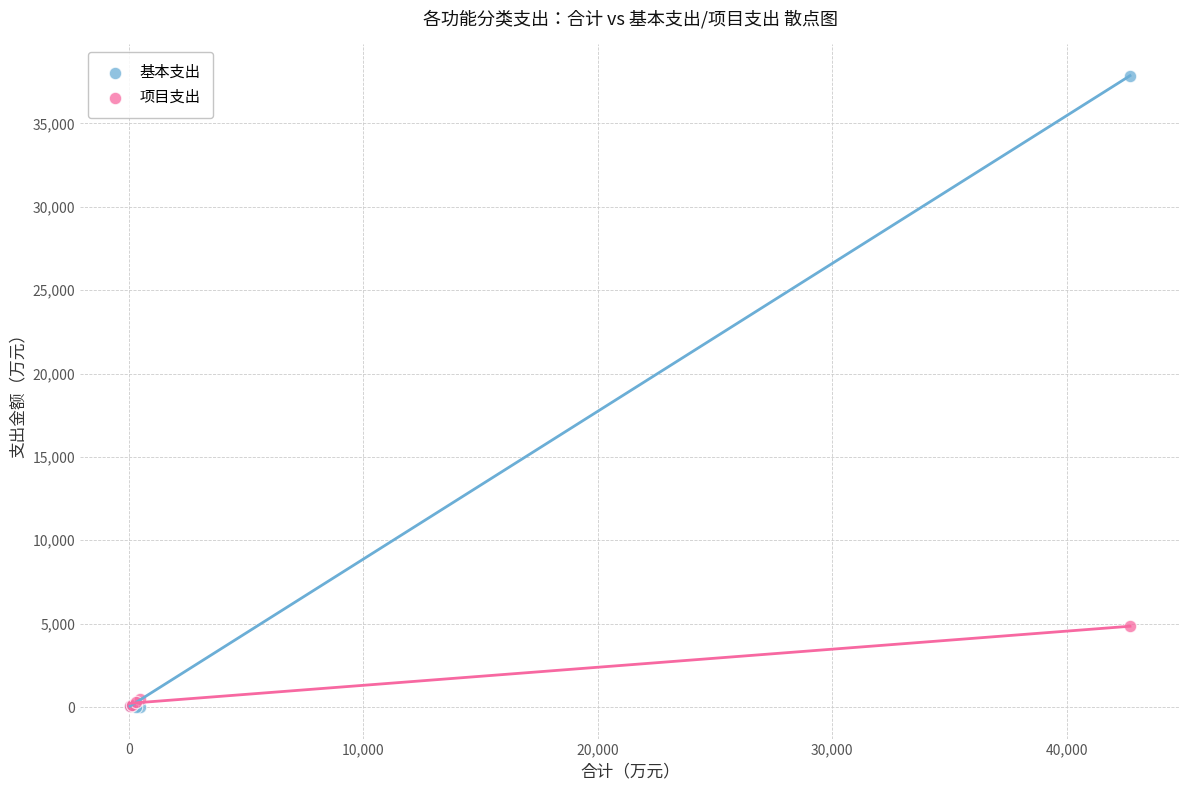

Across all series, what Y value is closest to 18931?

4842.1